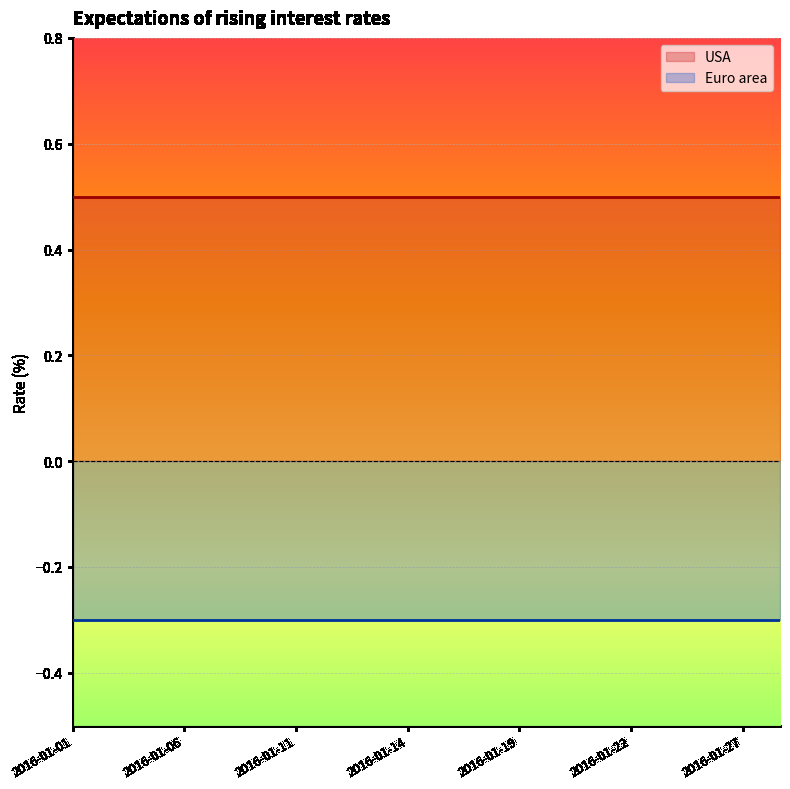

What is the value of the USA point at the 1st from the left?

0.5